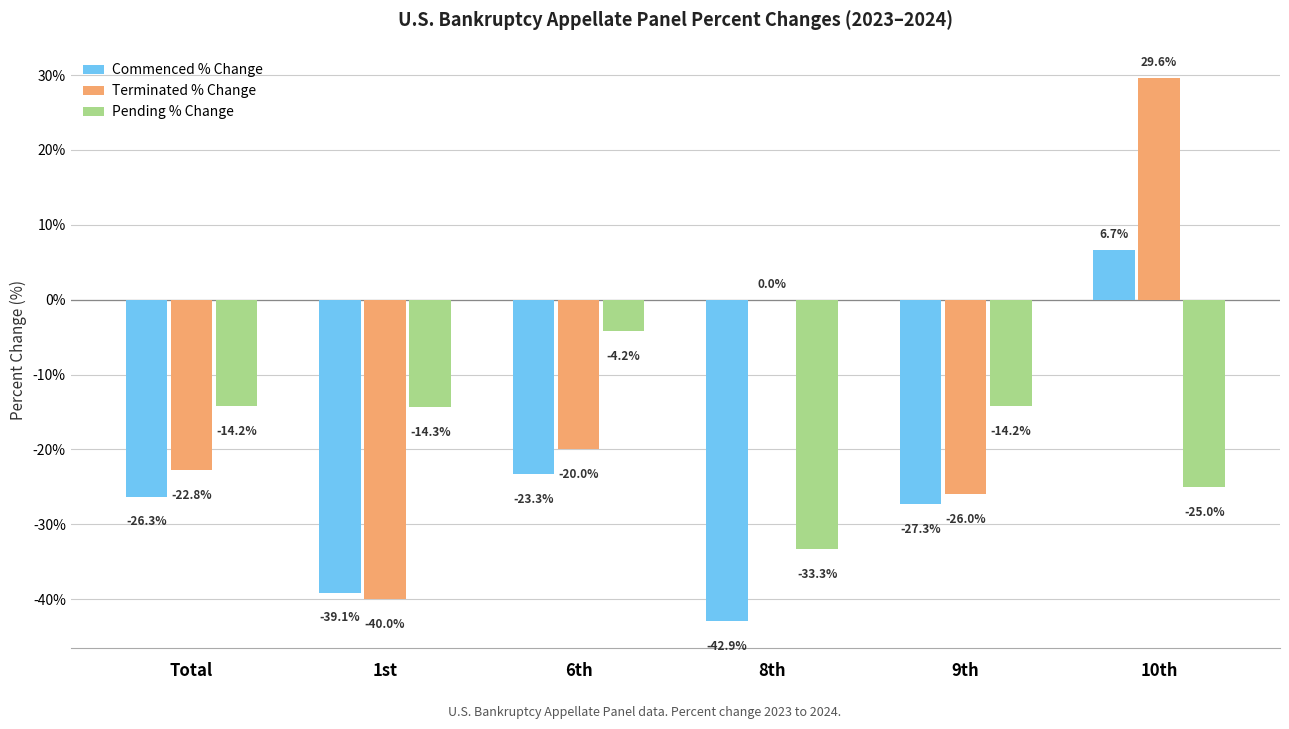

How many groups of bars are there?

6